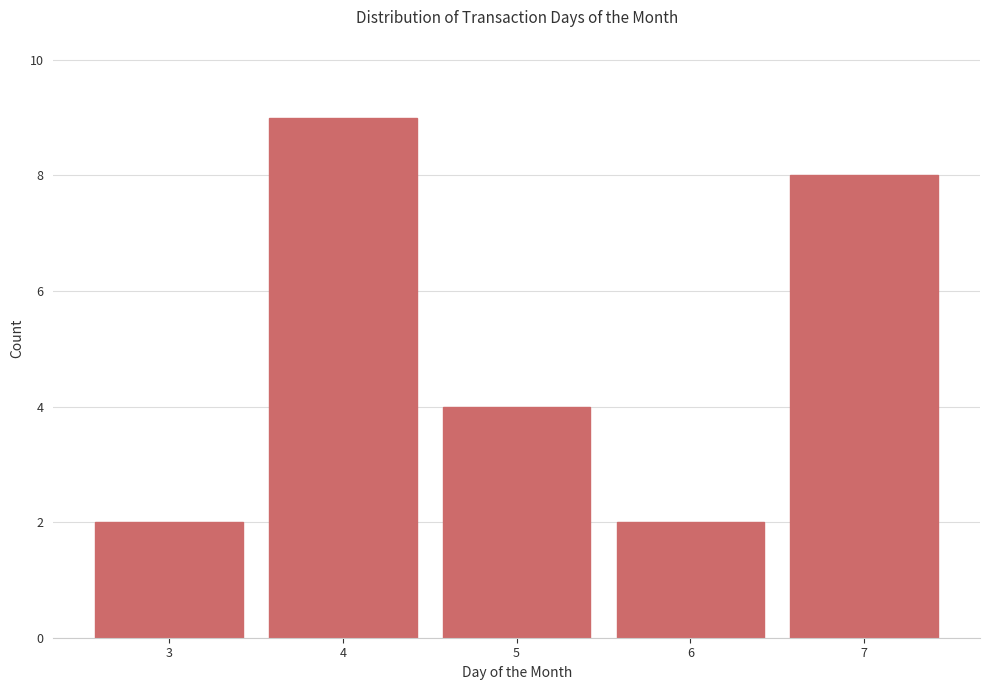

Read the value at 3.

2